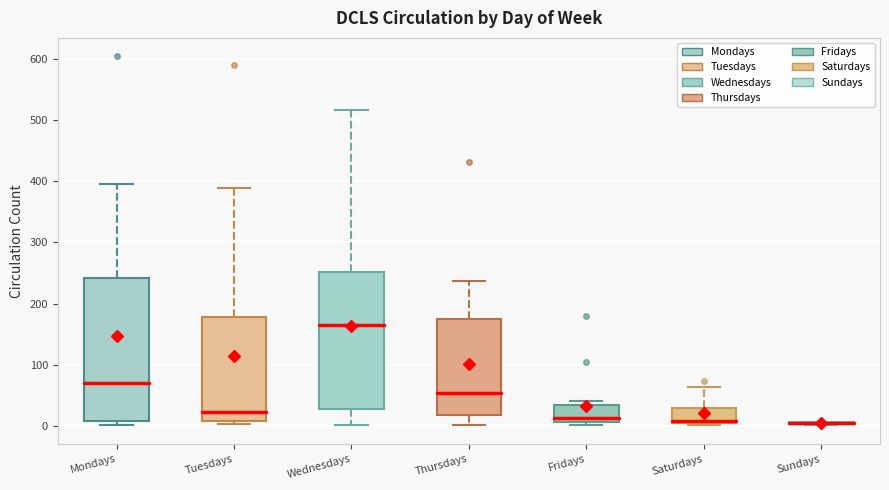

Comparing the boxes themselves (not the whiskers), which one is the tallest?

Mondays